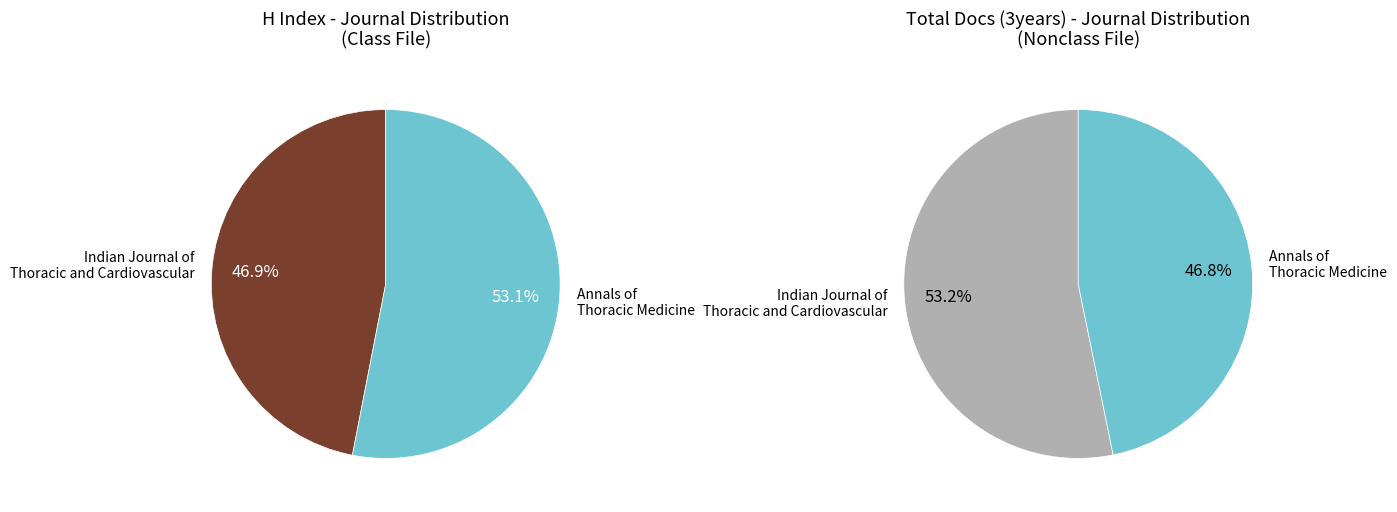

Which slice is the largest?

Indian Journal of Thoracic and Cardiovascular Surgery